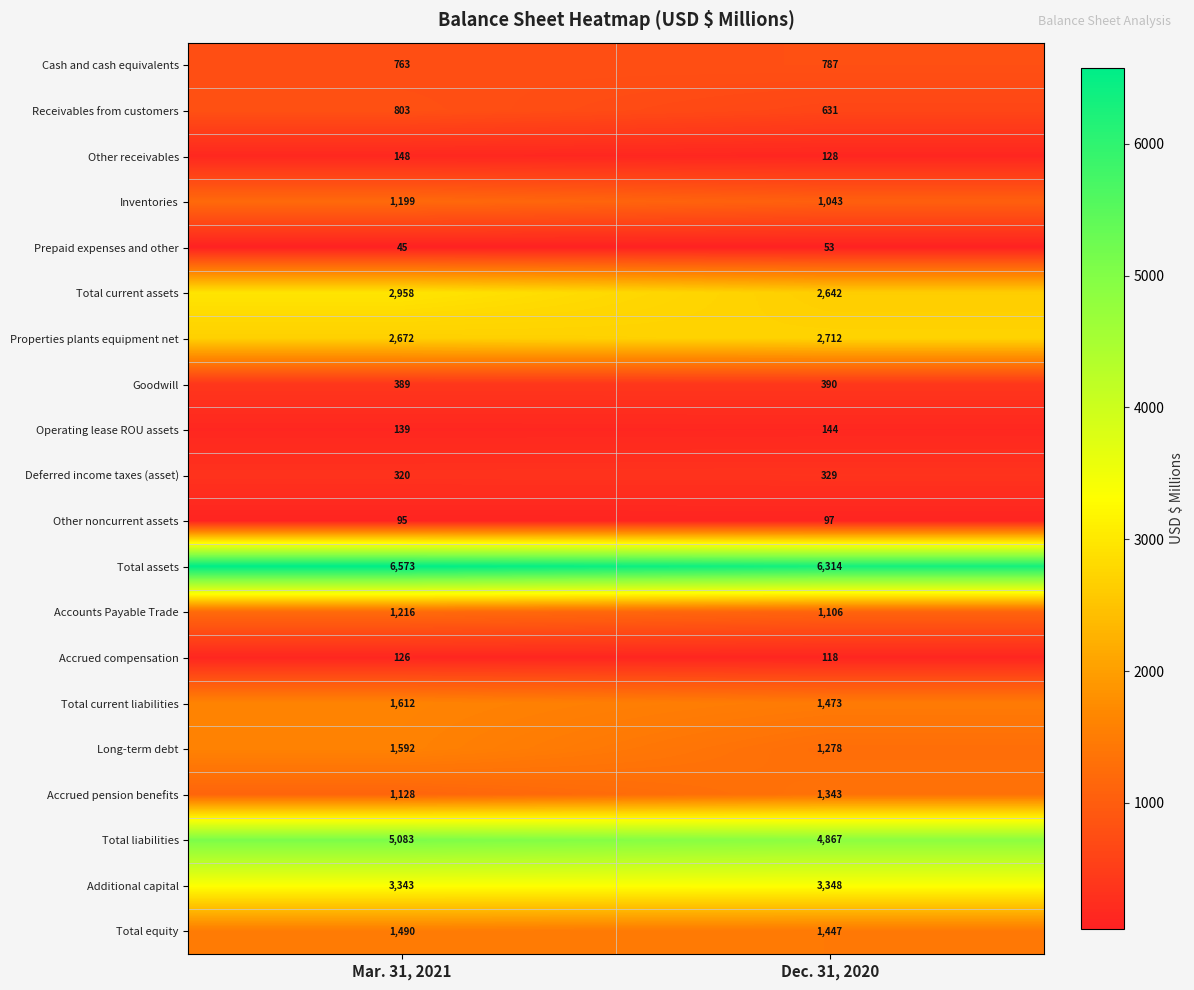

What is the difference between the maximum and minimum values in the Total current liabilities series?

139